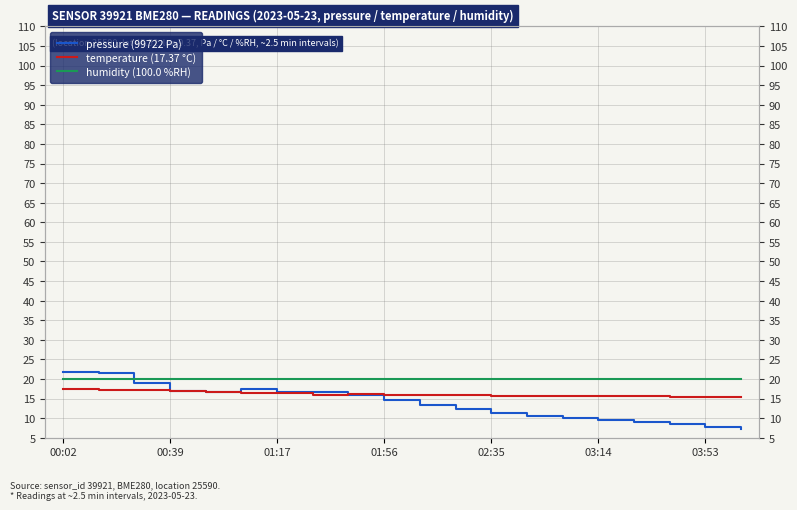

How many lines are shown in the chart?

3